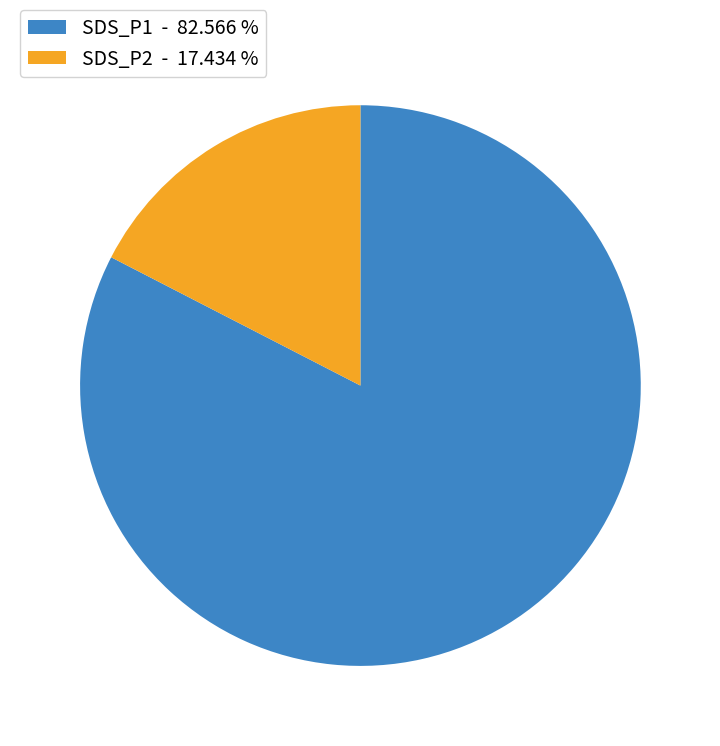

Which category accounts for the majority?

SDS_P1 - 82.566 %